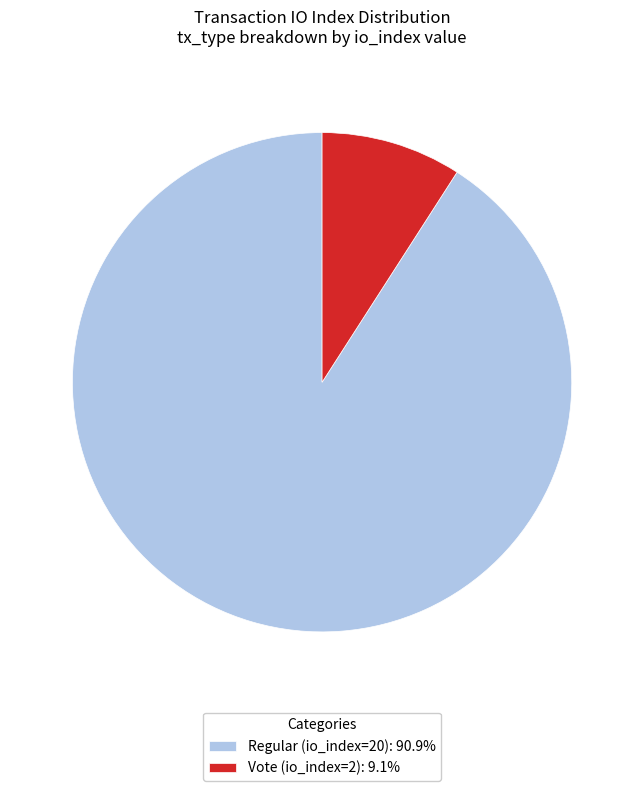

Do Regular (io_index=20): 90.9% and Vote (io_index=2): 9.1% together represent more than half of the pie?

Yes